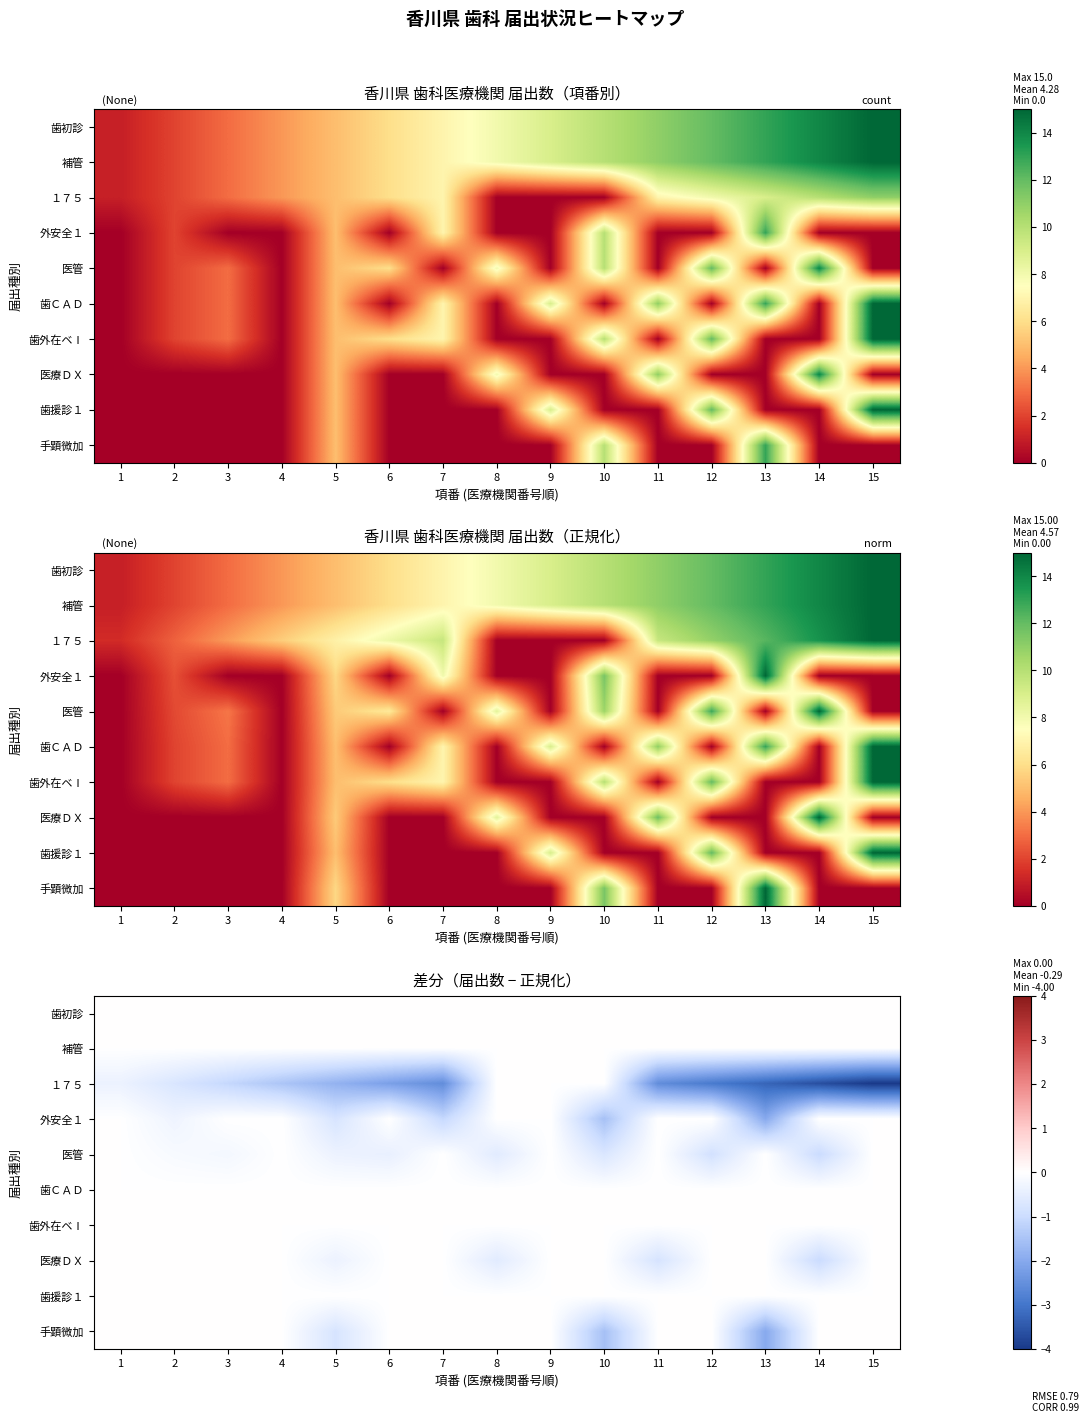

At 2, list the series in order from smallest to largest.

１７５, 外安全１, 医管, 歯初診, 補管, 歯ＣＡＤ, 歯外在ベⅠ, 医療ＤＸ, 歯援診１, 手顕微加